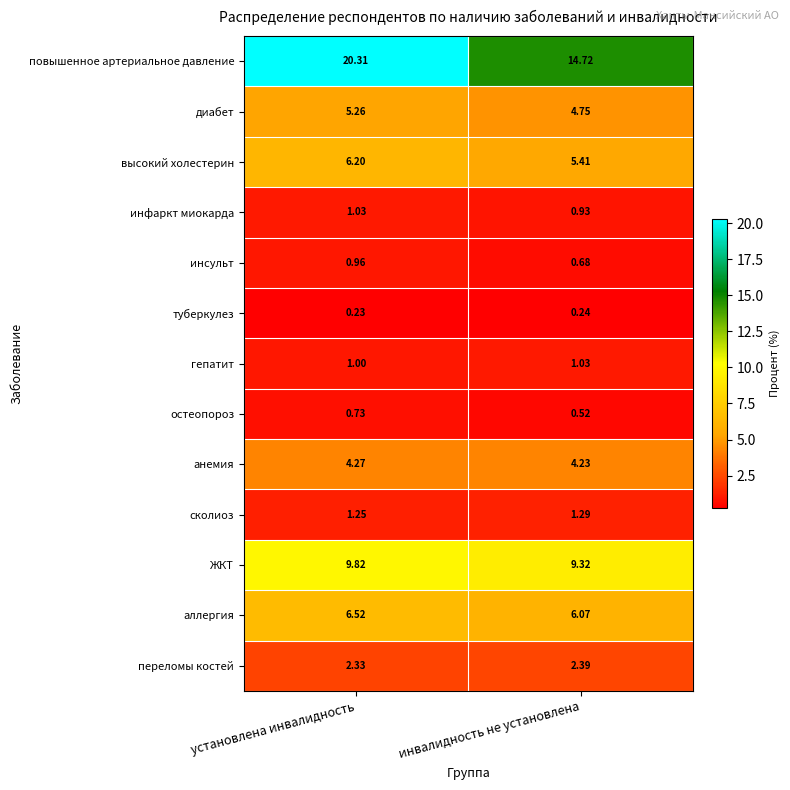

At which label is сколиоз closest to 1?

установлена инвалидность